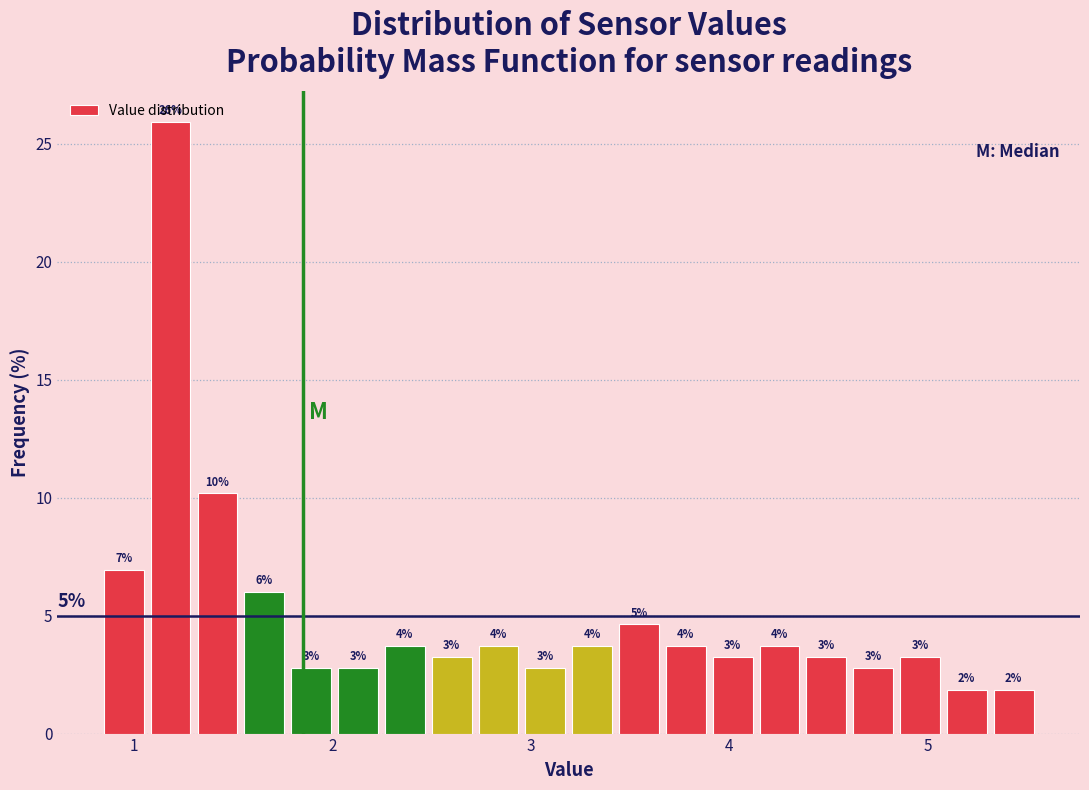

Around what value on the x-axis is the tallest bar? Give the approximate position of its centre, as read against the axis.

1.2